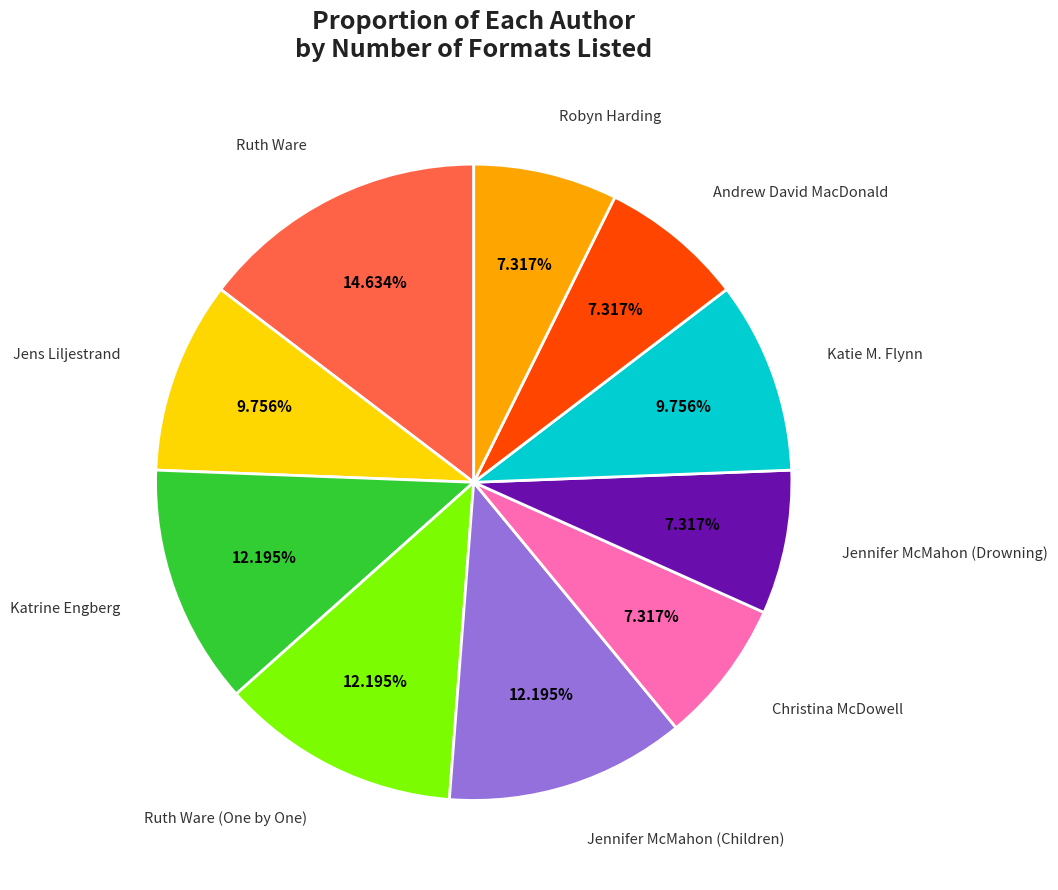

Is there any slice that represents more than half of the pie?

No